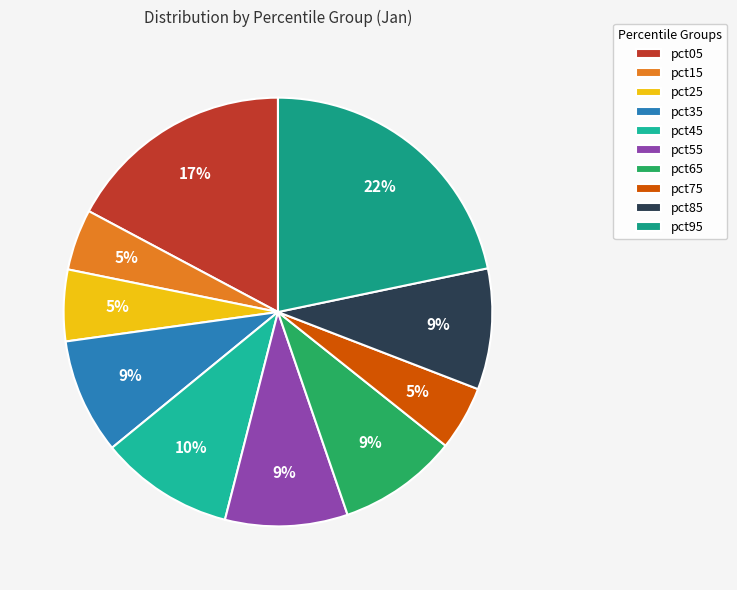

Which has a higher value, pct35 or pct75?

pct35